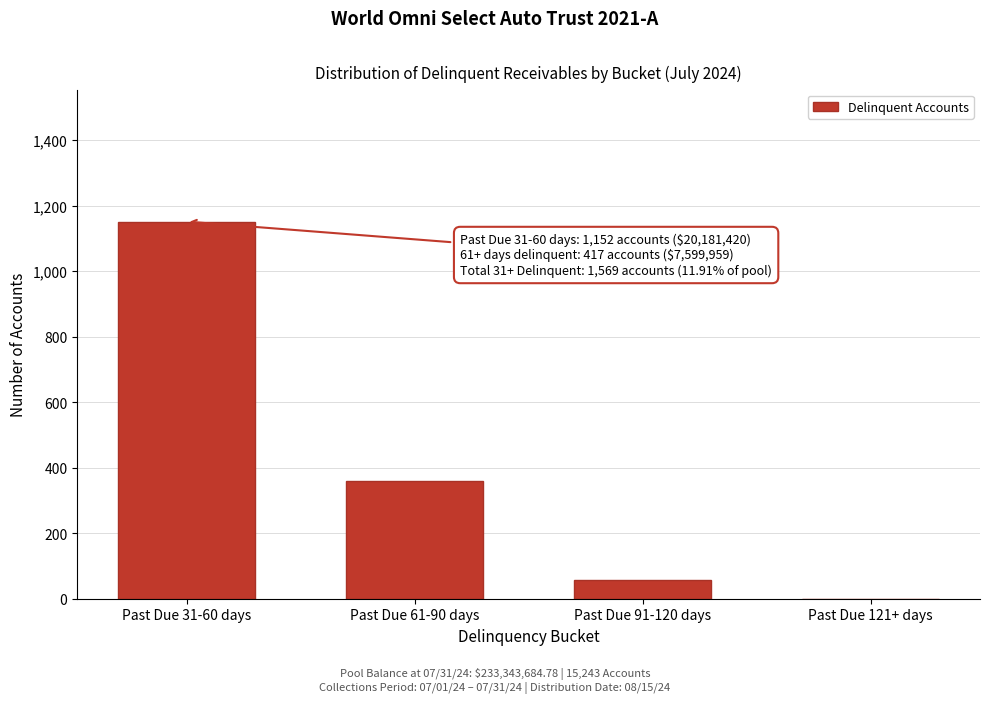

Reading left to right, list all the values displayed in this chart.

Past Due 31-60 days=1152	Past Due 61-90 days=360	Past Due 91-120 days=57	Past Due 121+ days=0